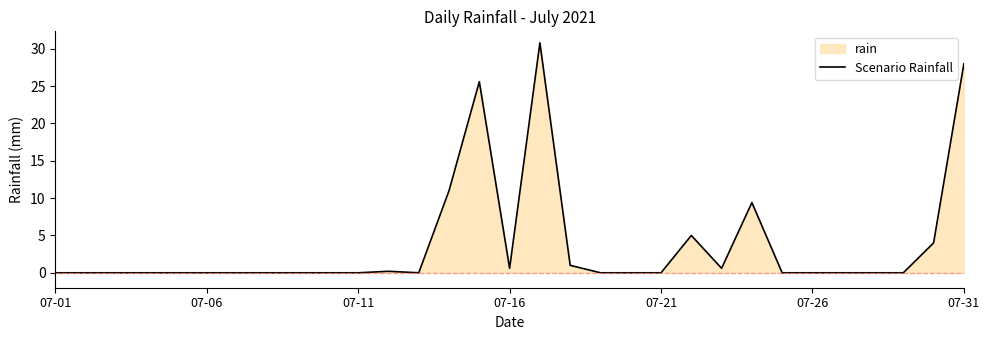

True or false: there are more than 2 points higher than both neighbors.

True